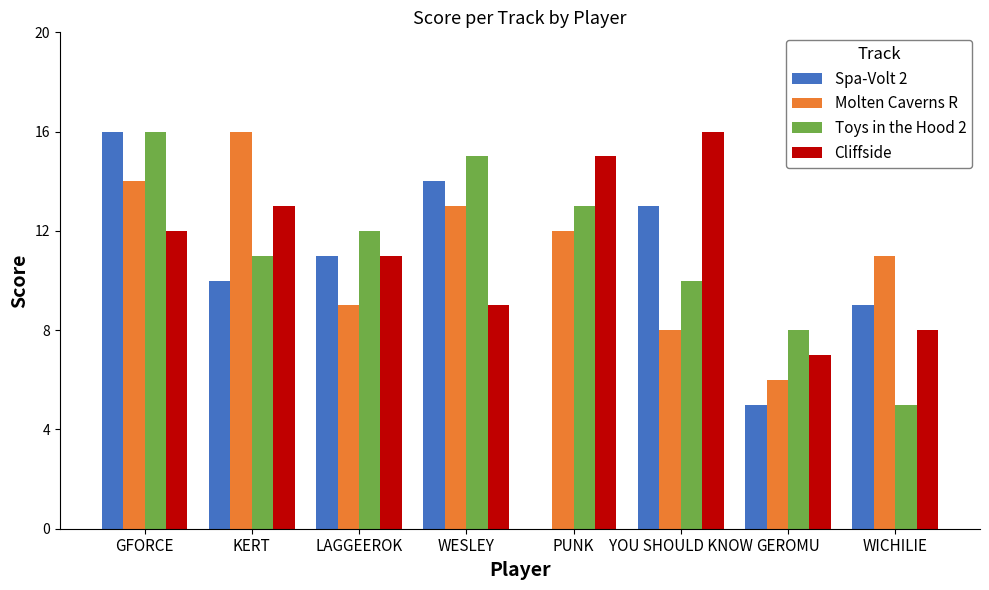

Read the Spa-Volt 2 value at LAGGEEROK.

11